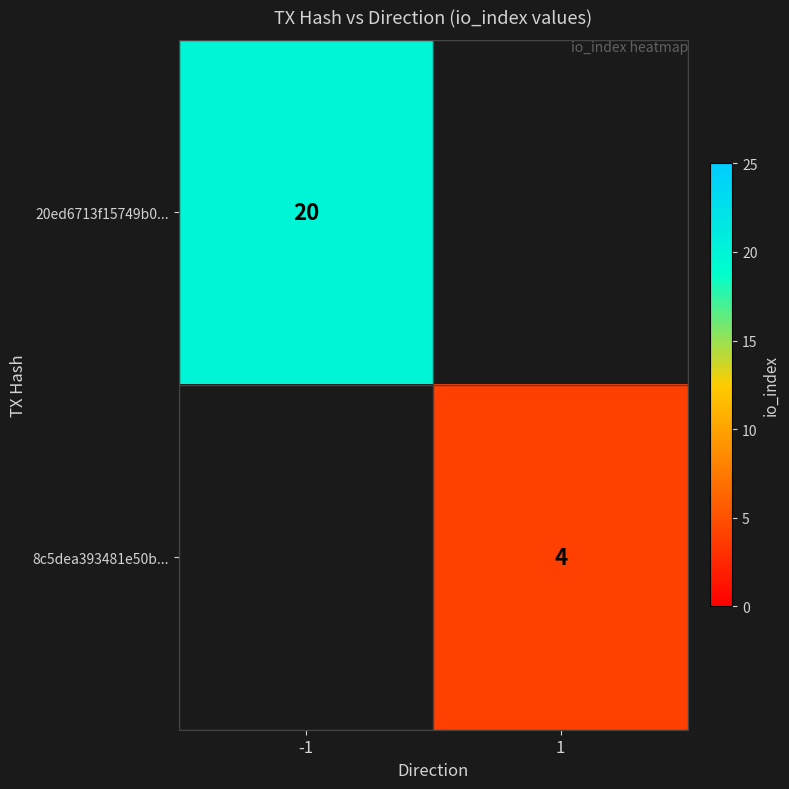

Is the value of 8c5dea393481e50b... at 1 greater than the value of 20ed6713f15749b0... at -1?

No